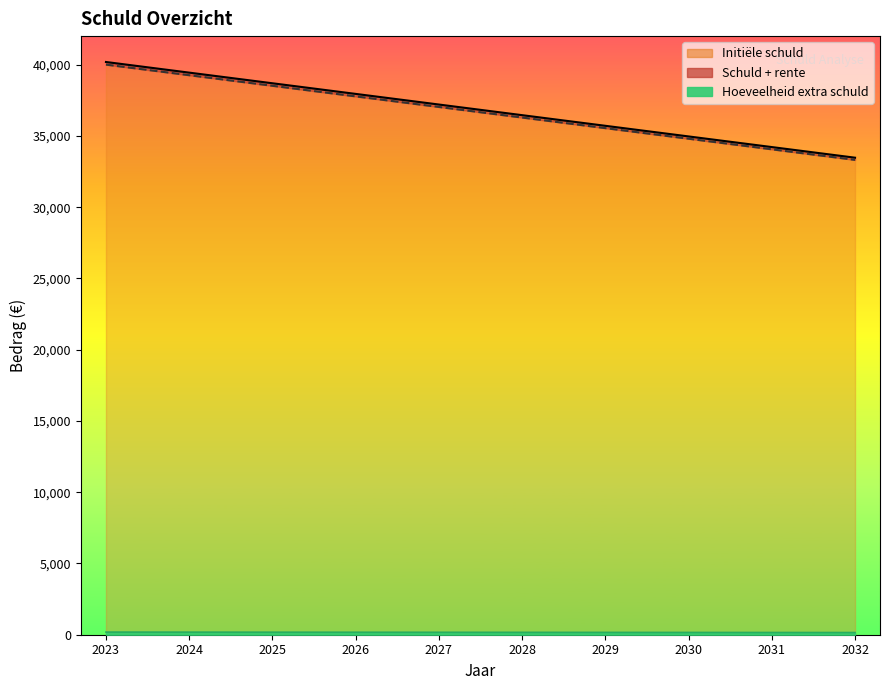

True or false: Hoeveelheid extra schuld and Initiële schuld intersect in this chart.

False